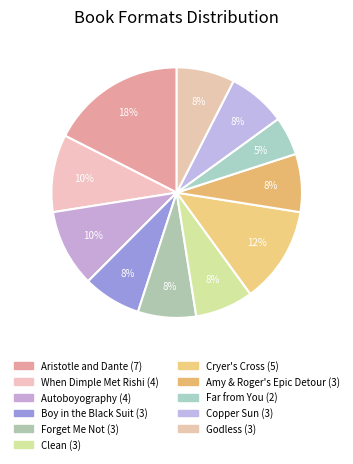

To the nearest percent, what is the average slice percentage?

9%